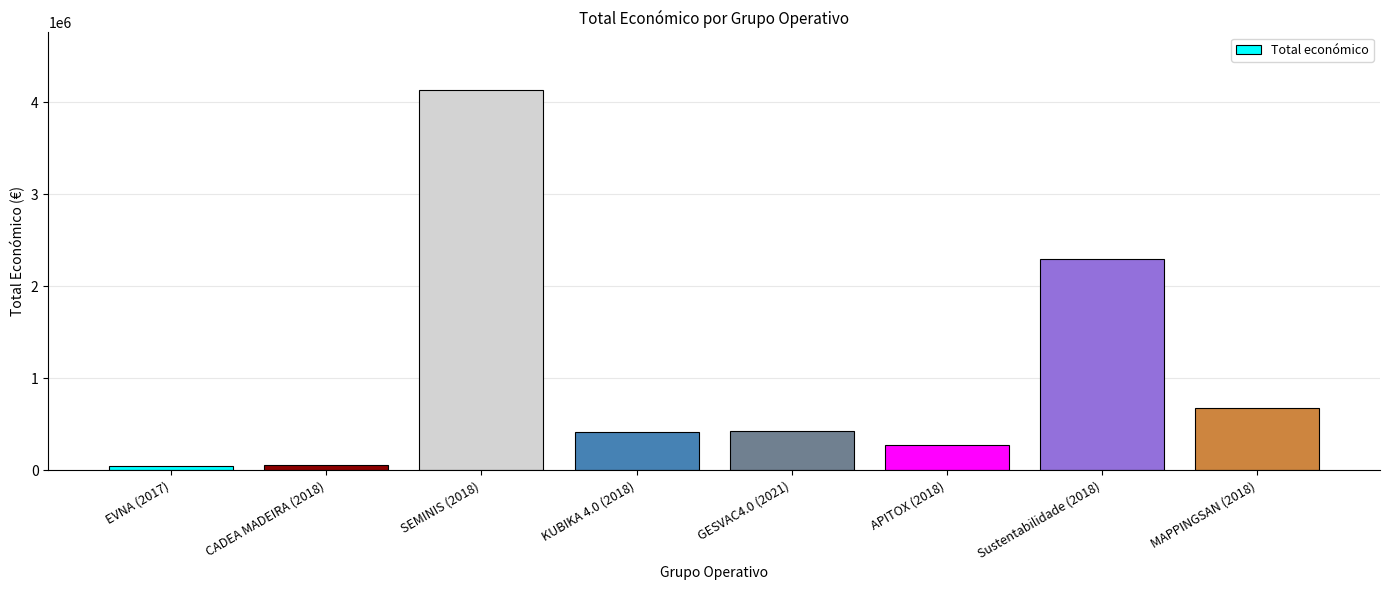

What is the label of the 7th bar from the right?

CADEA MADEIRA (2018)